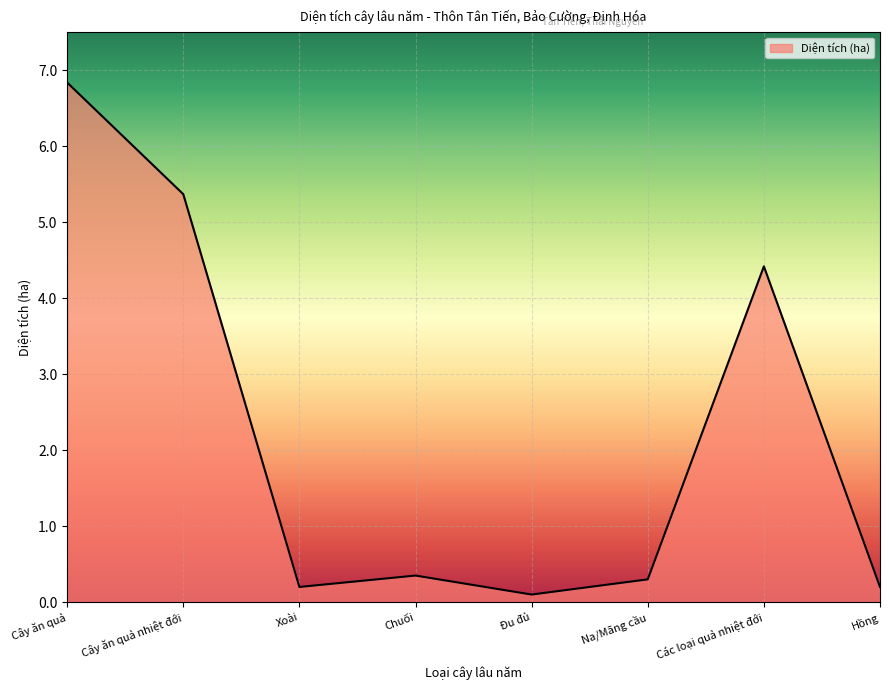

What is the maximum value shown in the chart?

6.8